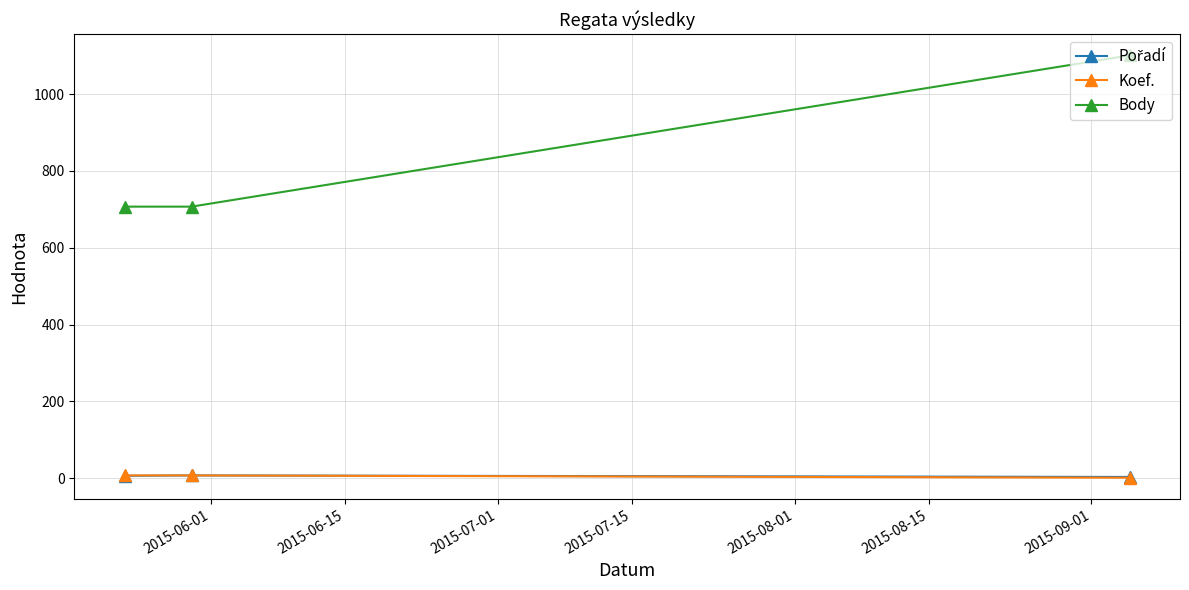

Which series has the largest range (max minus min)?

Body